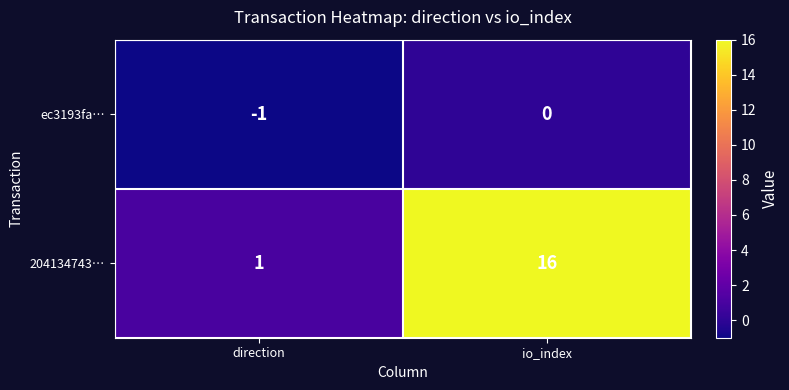

Reading left to right, list all the values displayed in this chart.

ec3193fa…: direction=-1	io_index=0
204134743…: direction=1	io_index=16